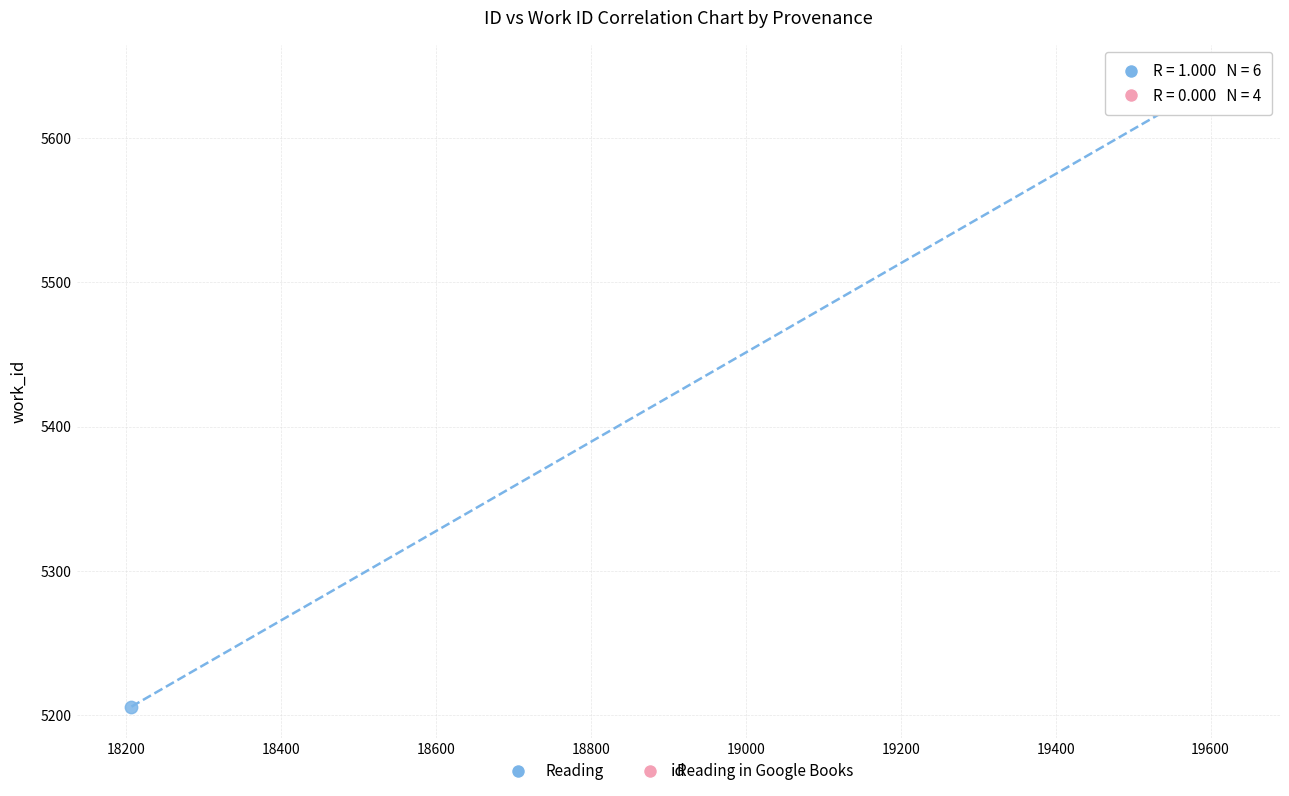

Which series contains the lowest Y value?

Reading